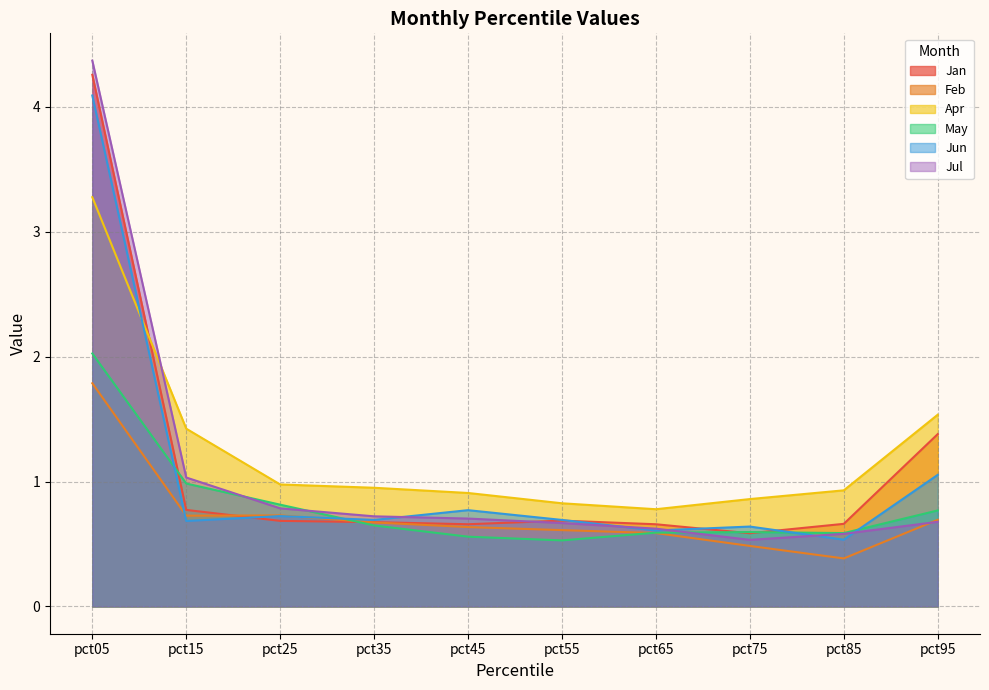

Is the value of May at pct65 greater than the value of Apr at pct35?

No